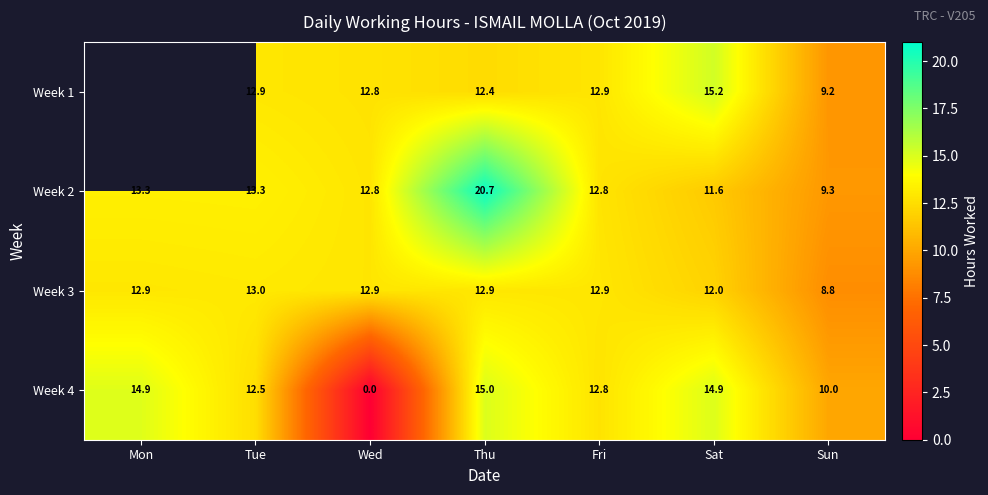

Where is Week 2 nearest to the value 15?

Tue